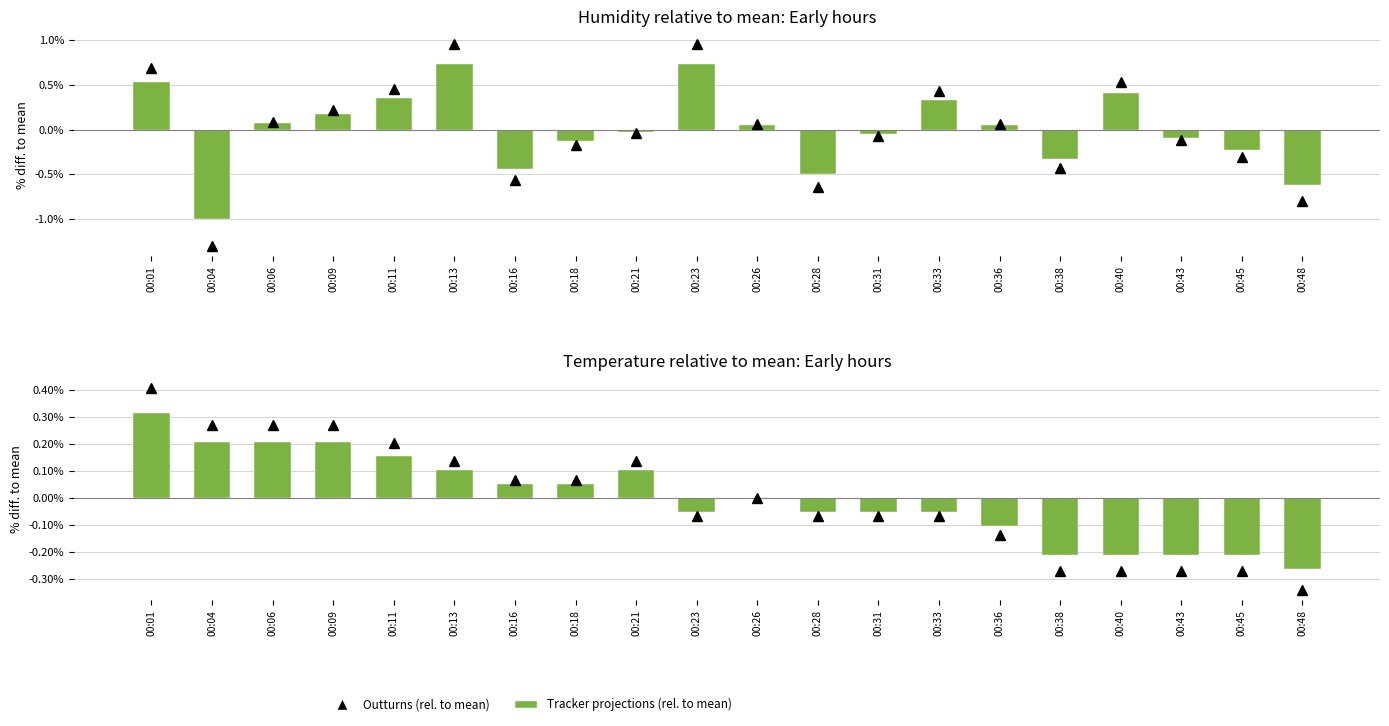

What are all the series names shown in the legend?

Outturns (rel. to mean), Tracker projections (rel. to mean)